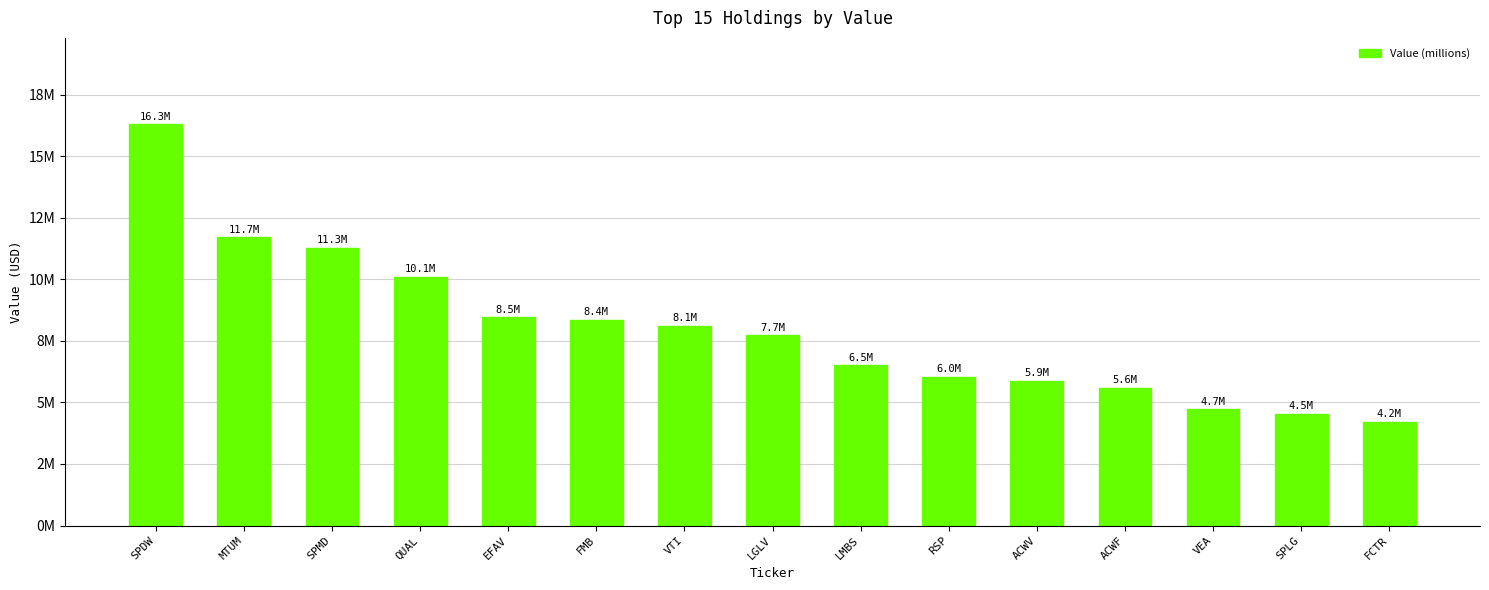

What position from the right is QUAL?

12